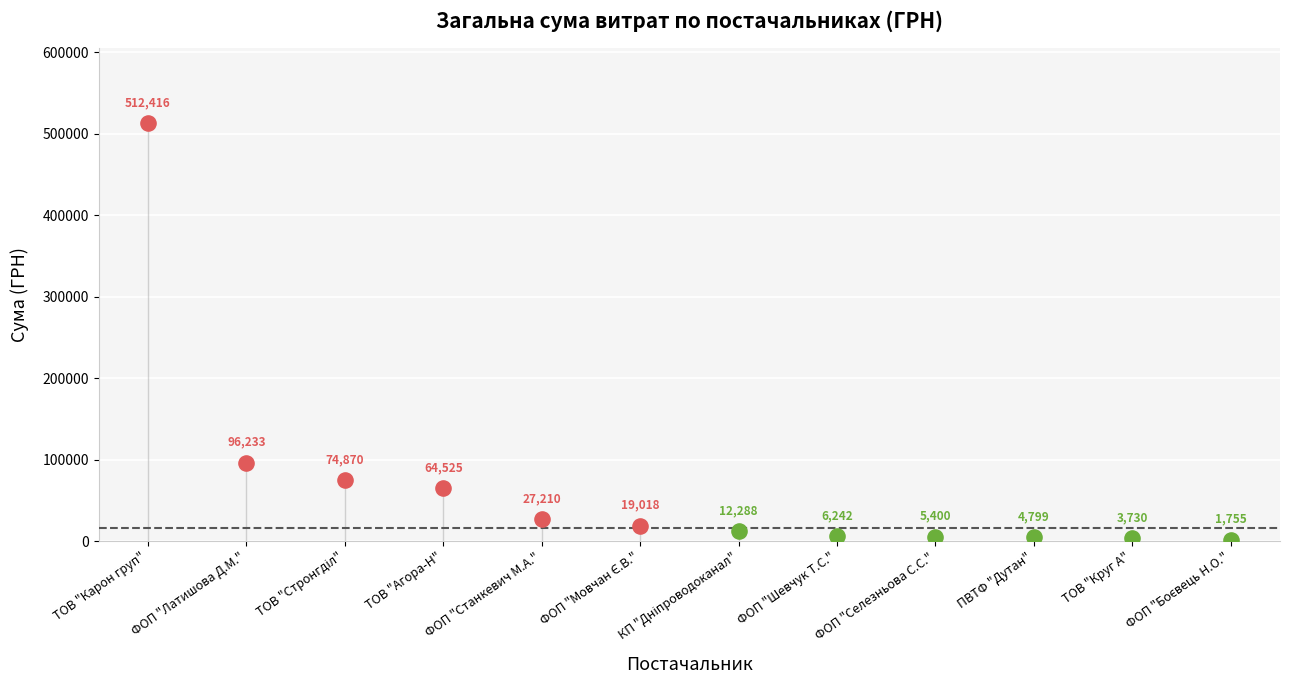

Which has a higher value, ФОП "Боєвець Н.О." or ФОП "Селезньова С.С."?

ФОП "Селезньова С.С."